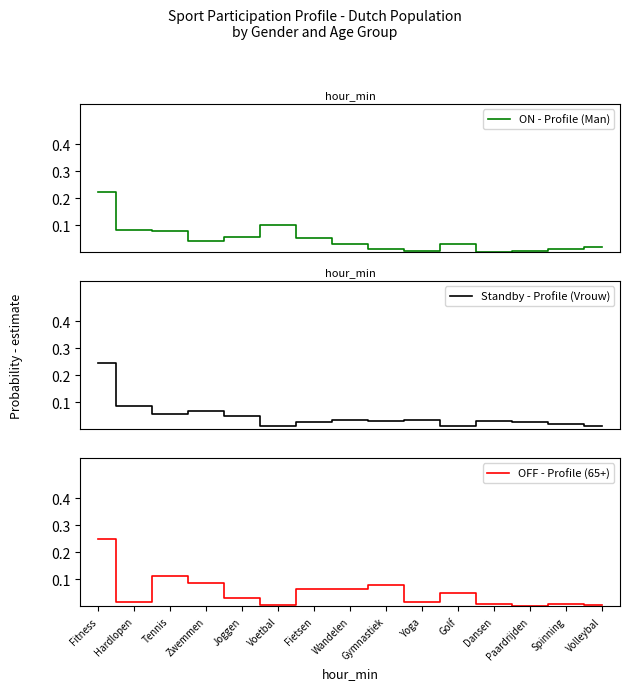

At which label does OFF - Profile (65+) reach its minimum?

Paardrijden